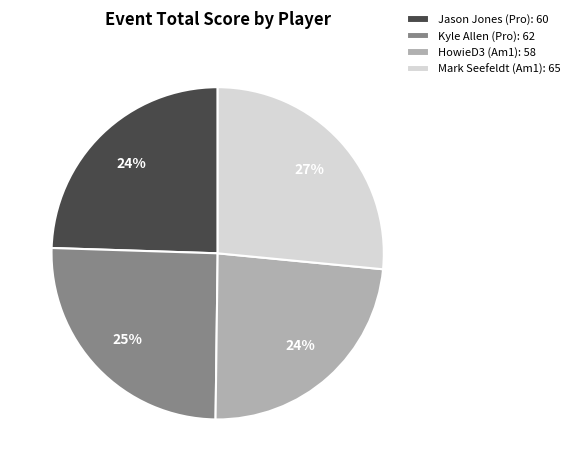

To the nearest percent, what percentage of the pie is Kyle Allen (Pro)?

25%